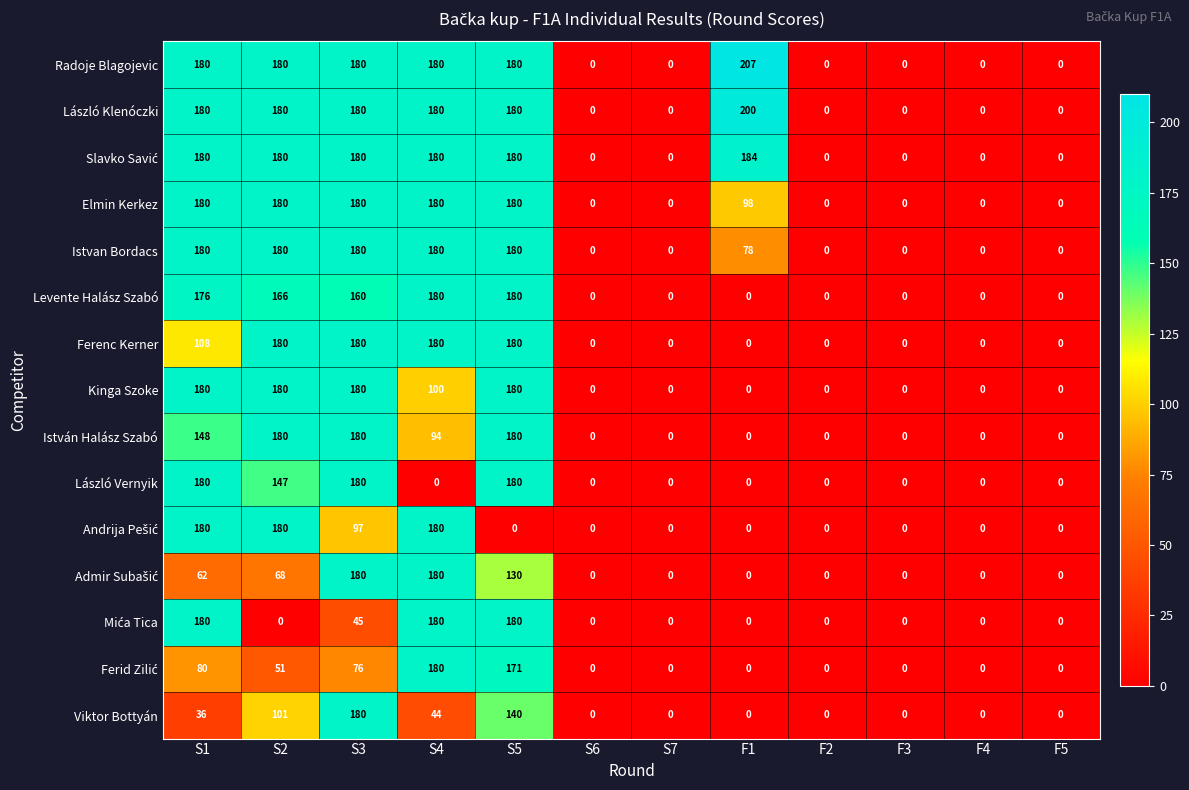

The Istvan Bordacs series shows 0 at S7. True or false?

True